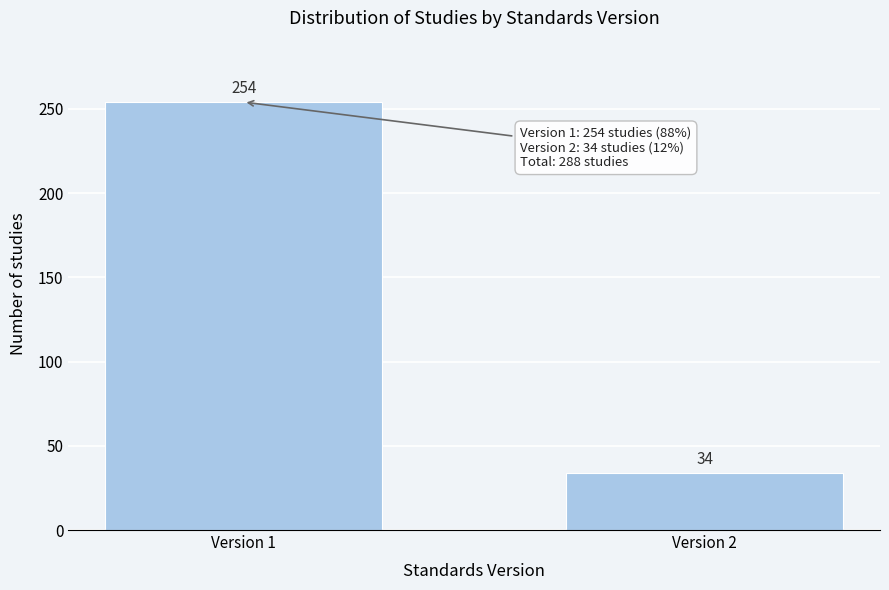

Reading right to left, list all the values displayed in this chart.

Version 2=34	Version 1=254